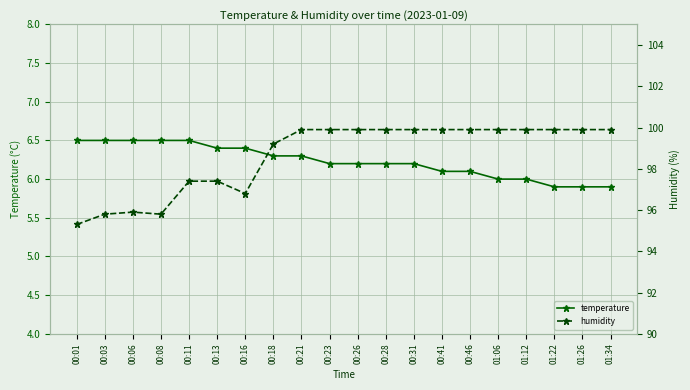

Is this an area chart (filled region under the line)?

No